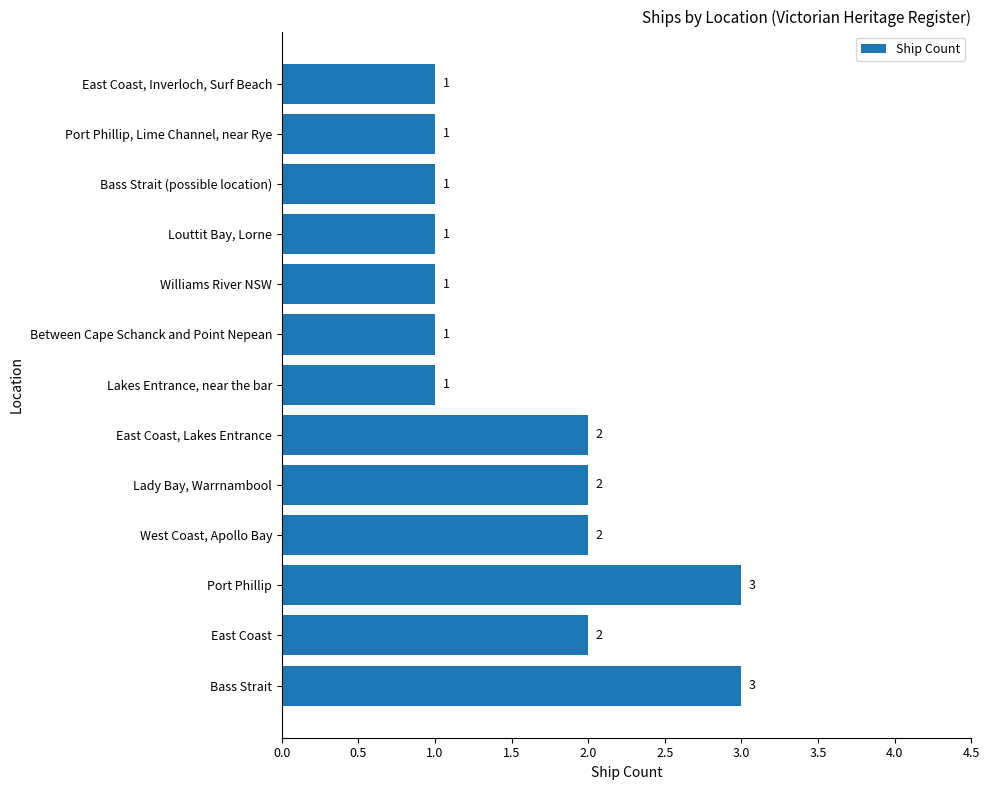

What is the smallest value displayed?

1